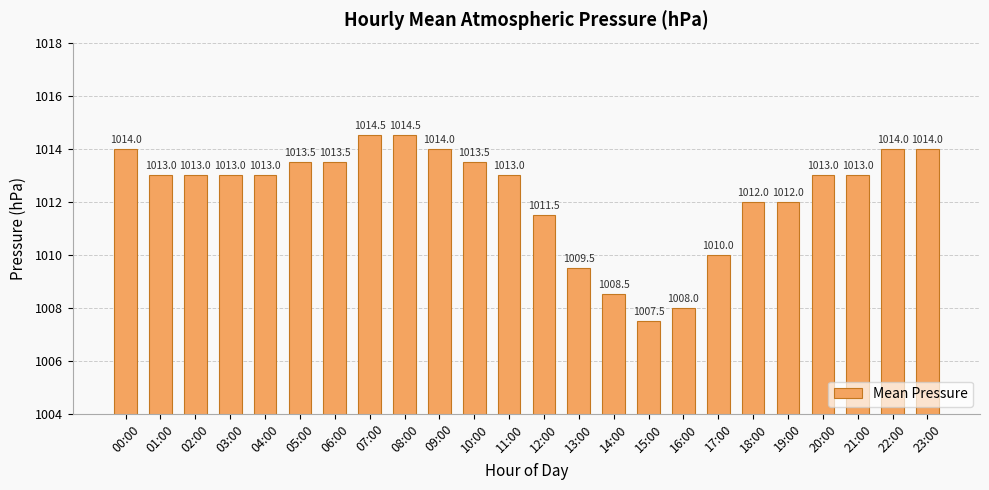

Reading left to right, what are all the values shown in this chart?

00:00=1014.0	01:00=1013.0	02:00=1013.0	03:00=1013.0	04:00=1013.0	05:00=1013.5	06:00=1013.5	07:00=1014.5	08:00=1014.5	09:00=1014.0	10:00=1013.5	11:00=1013.0	12:00=1011.5	13:00=1009.5	14:00=1008.5	15:00=1007.5	16:00=1008.0	17:00=1010.0	18:00=1012.0	19:00=1012.0	20:00=1013.0	21:00=1013.0	22:00=1014.0	23:00=1014.0